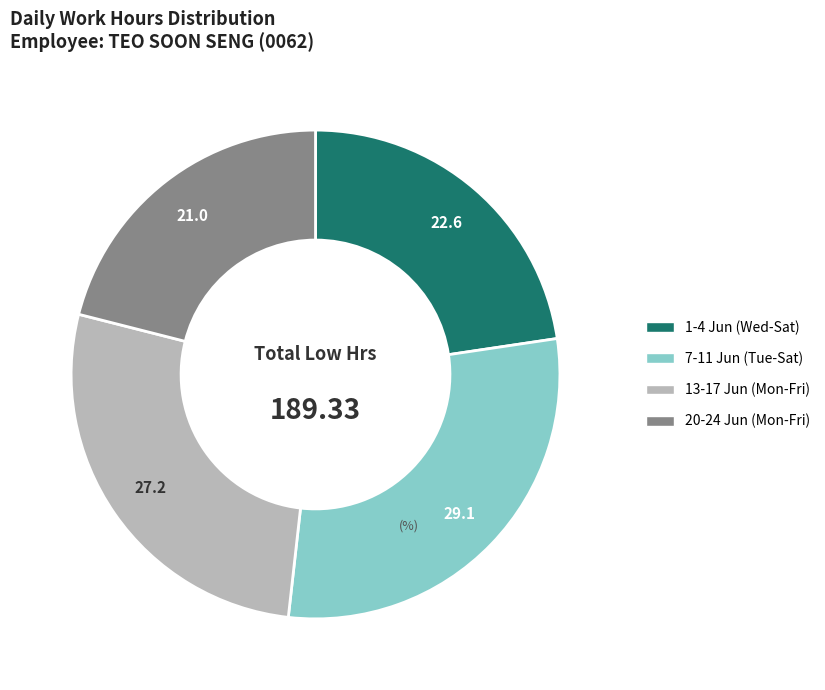

Combined, do 20-24 Jun (Mon-Fri) and 13-17 Jun (Mon-Fri) account for over 50%?

No